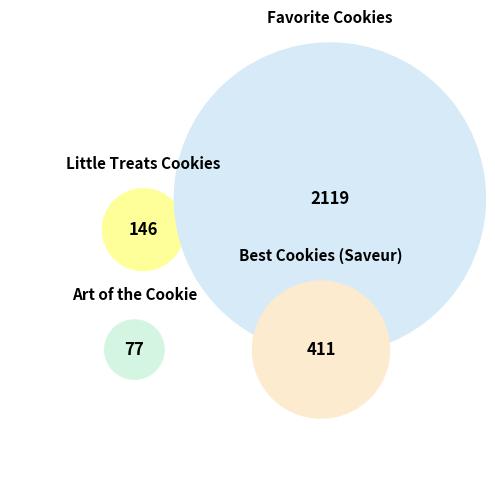

What percentage is the Best Cookies (Saveur) slice, to the nearest percent?

15%